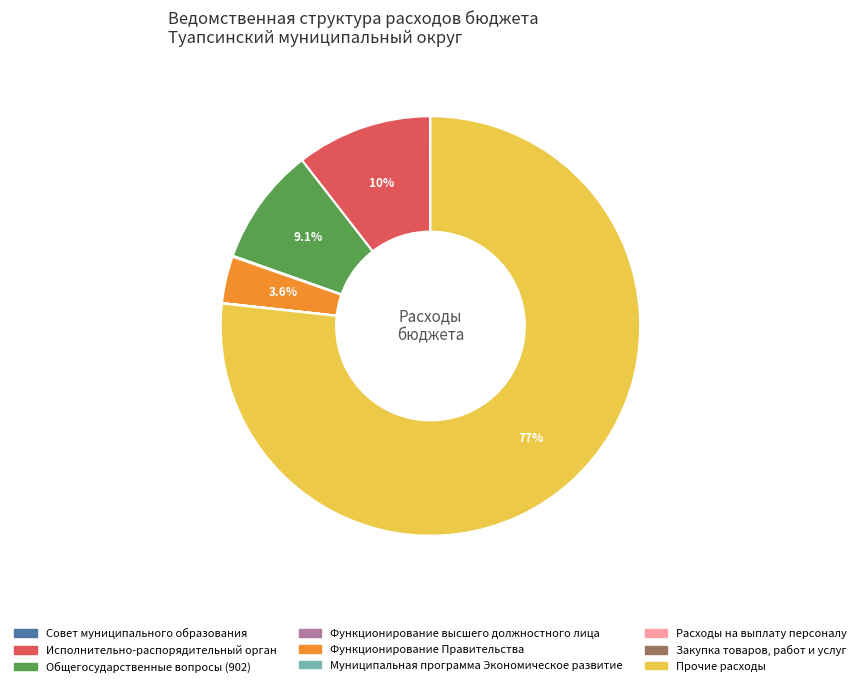

To the nearest percent, what is the difference between the largest and smallest slice percentages?

77%